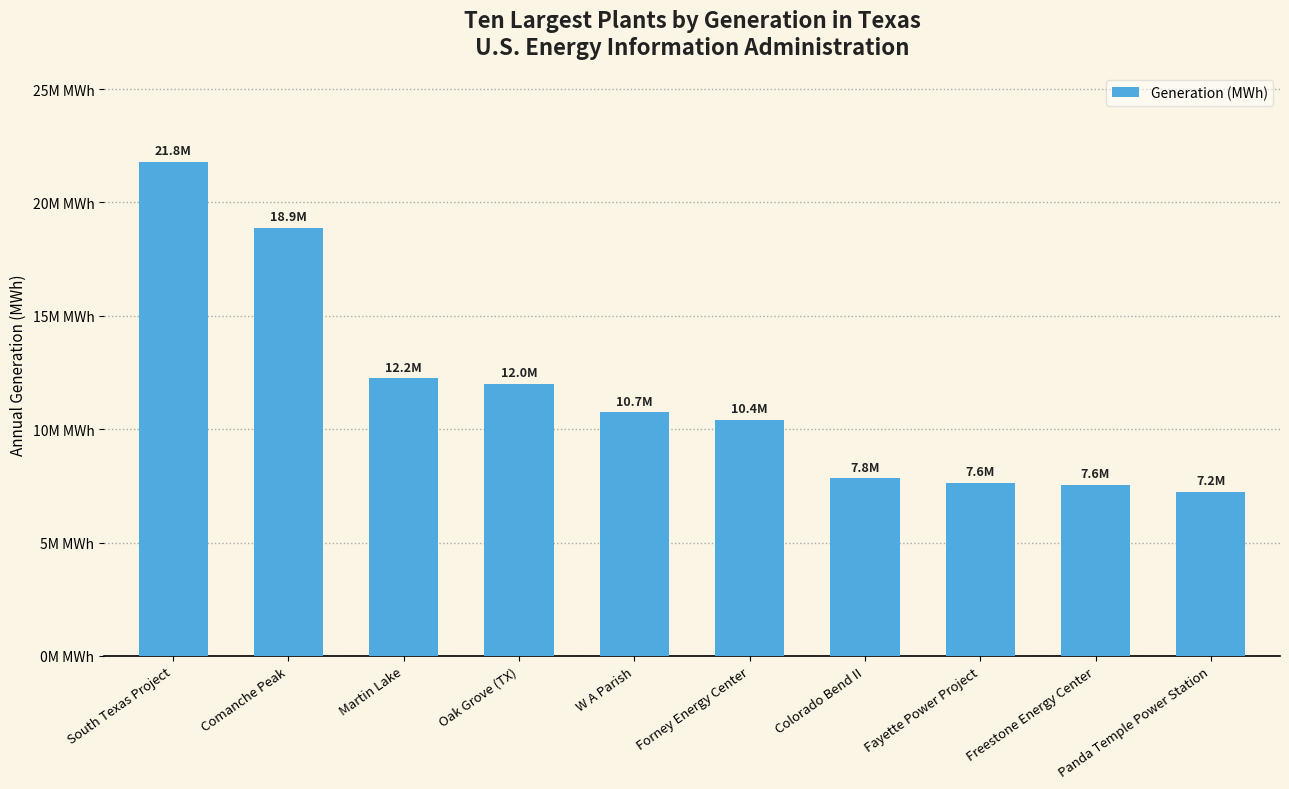

Does the chart contain any negative values?

No